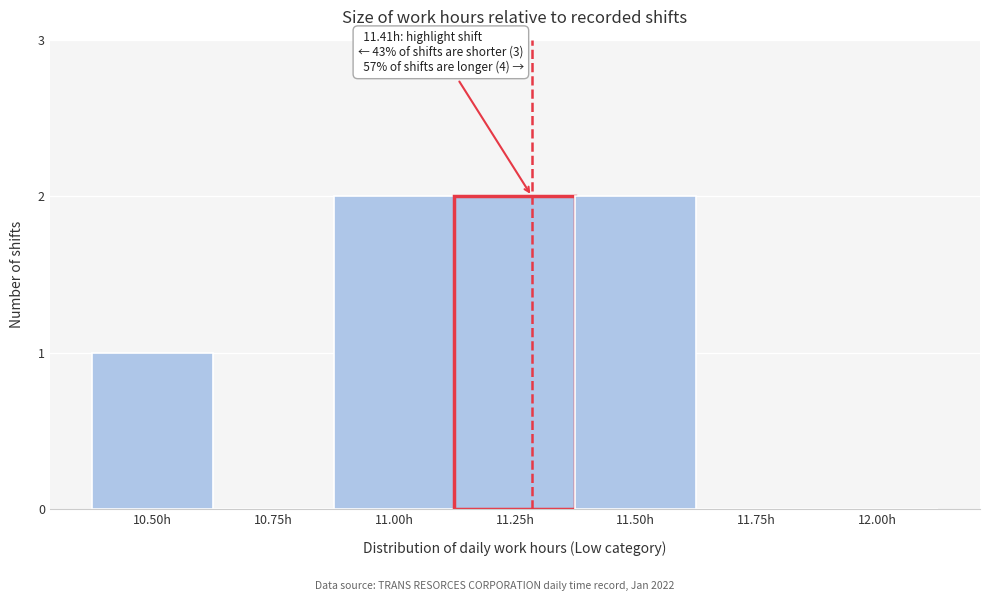

Reading right to left, list all the values displayed in this chart.

12.00h=0	11.75h=0	11.50h=2	11.25h=2	11.00h=2	10.75h=0	10.50h=1